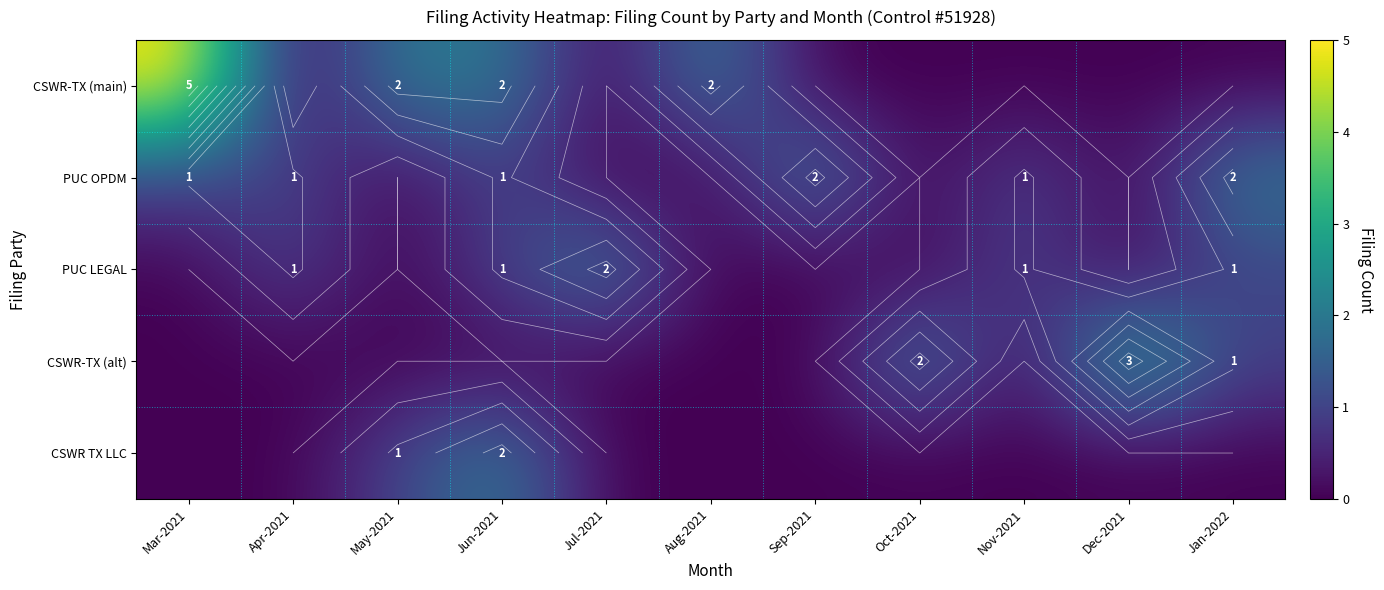

At which category does the chart reach its peak across all series?

Mar-2021